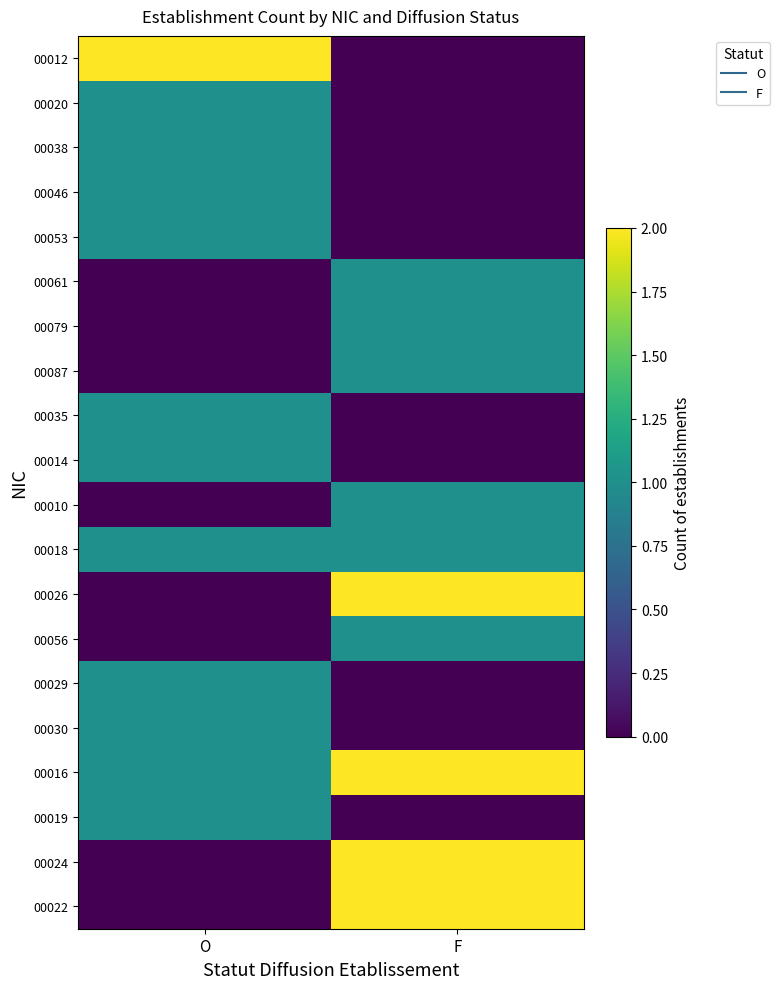

What is the spread (max minus min) of values at F?

2